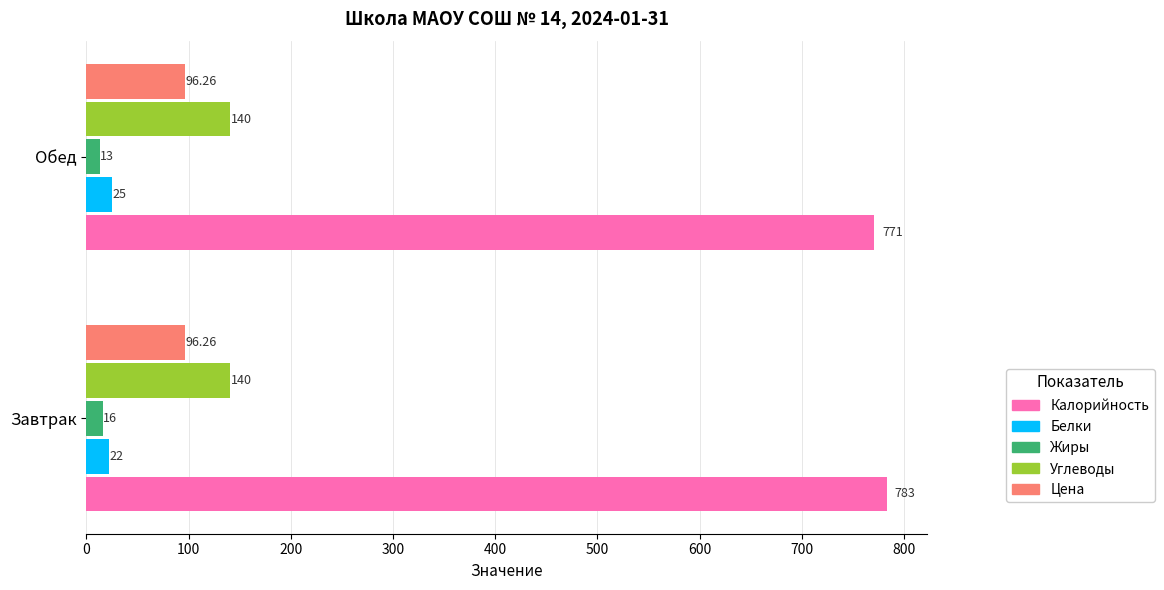

Rank the categories by Белки value from highest to lowest.

Обед, Завтрак